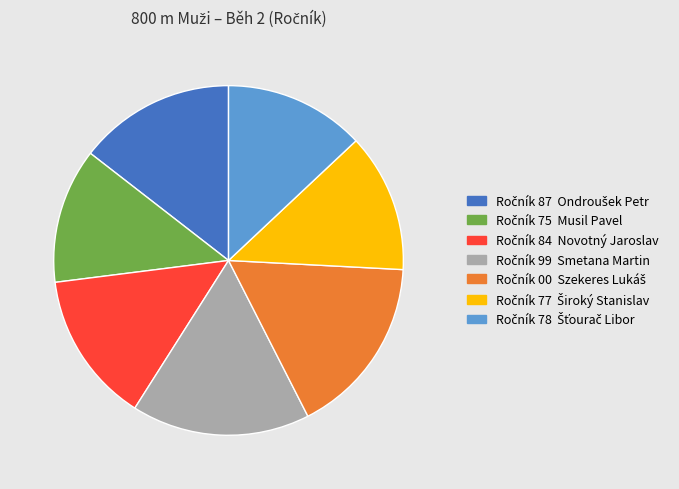

Is there a majority slice in this chart?

No